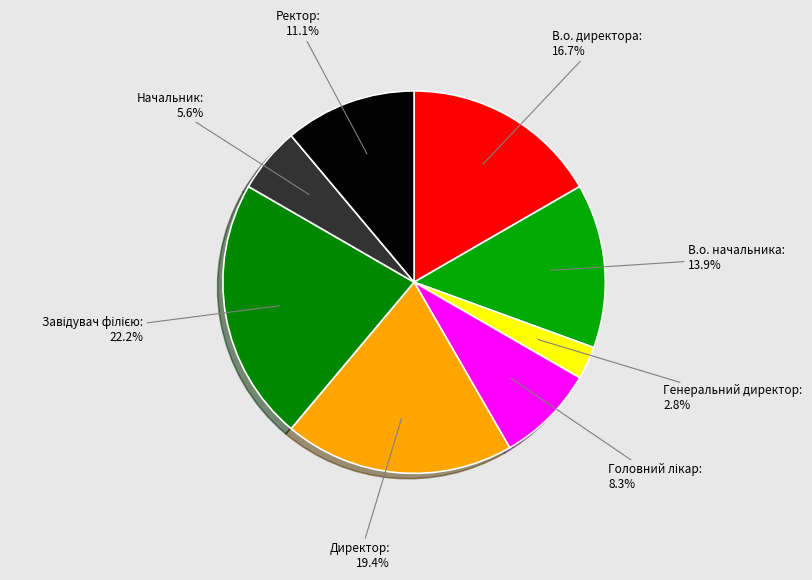

Count the number of slices in the pie.

8